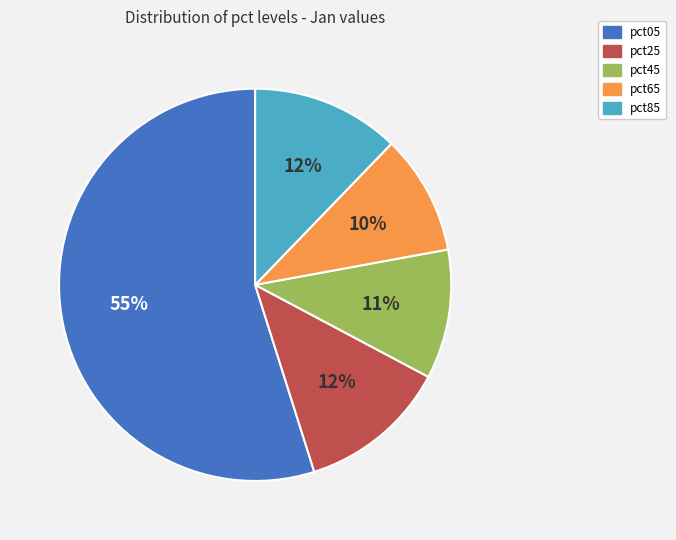

Count the number of slices in the pie.

5